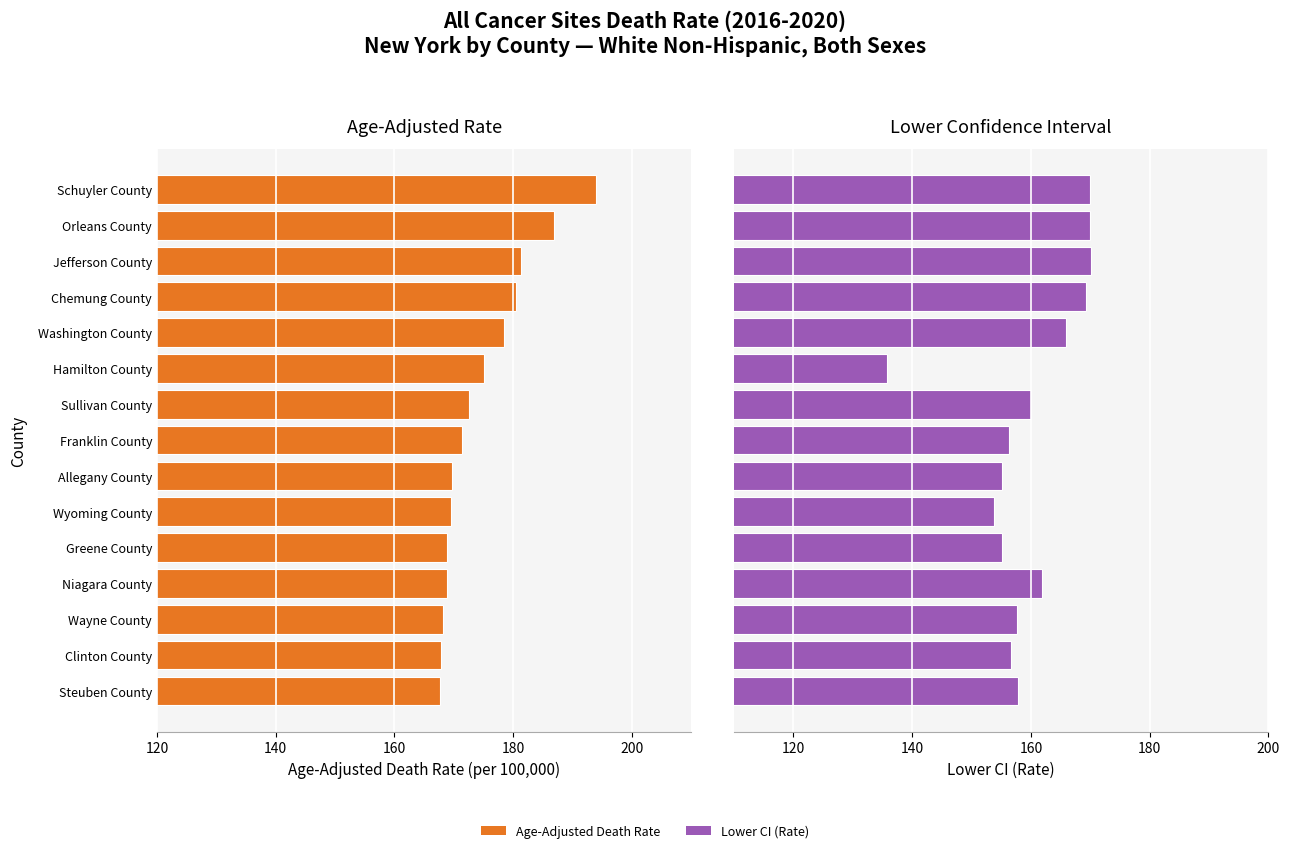

What is the lowest value of the Age-Adjusted Death Rate series?

167.7